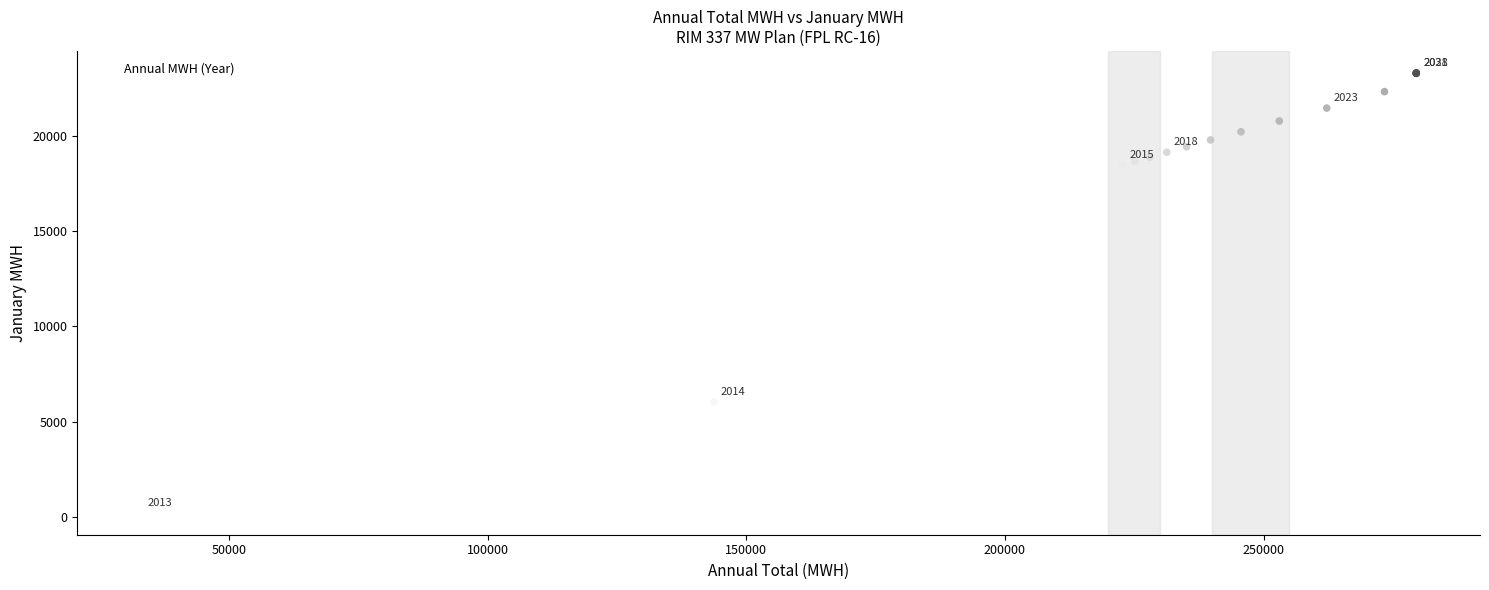

What Y value in the scatter plot is closest to 11766?

6042.0